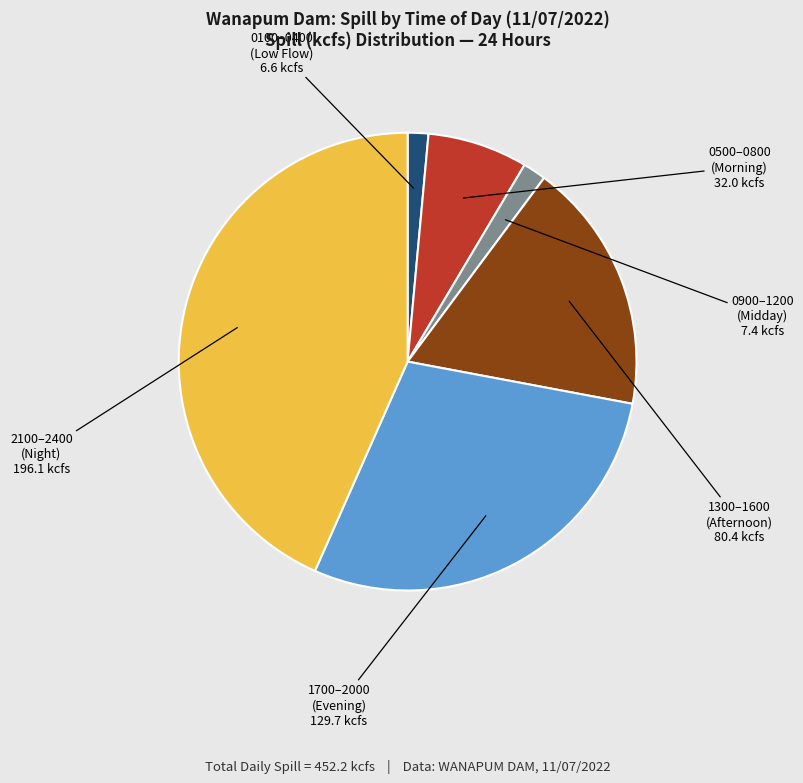

Which slice is the largest?

2100–2400 (Night)